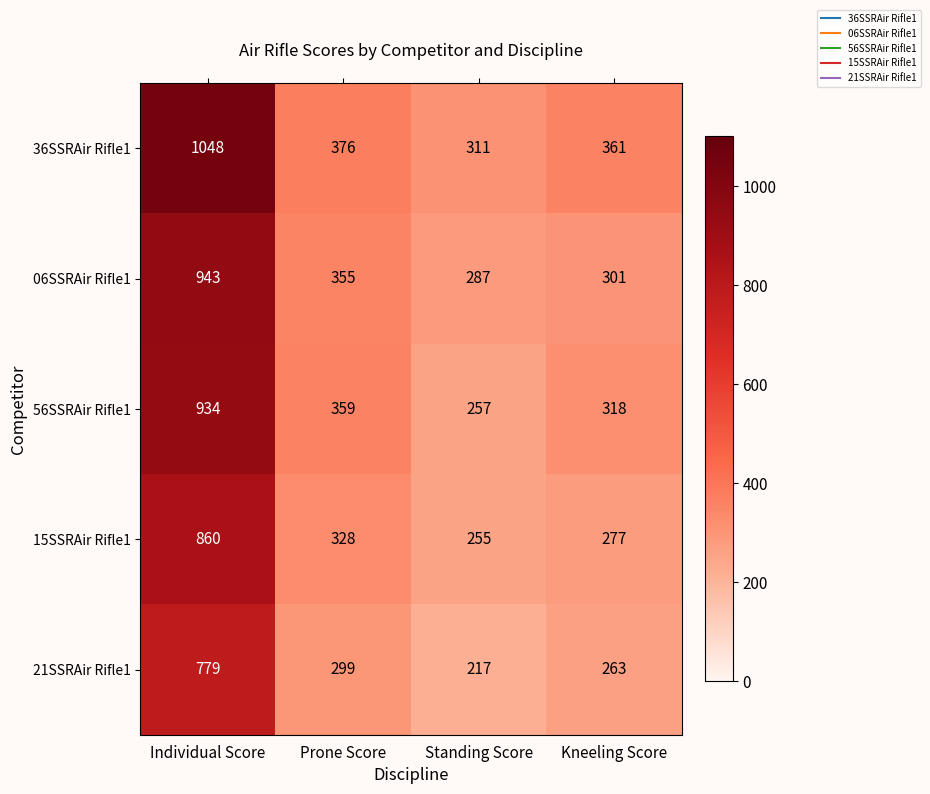

At which category does the chart reach its peak across all series?

Individual Score